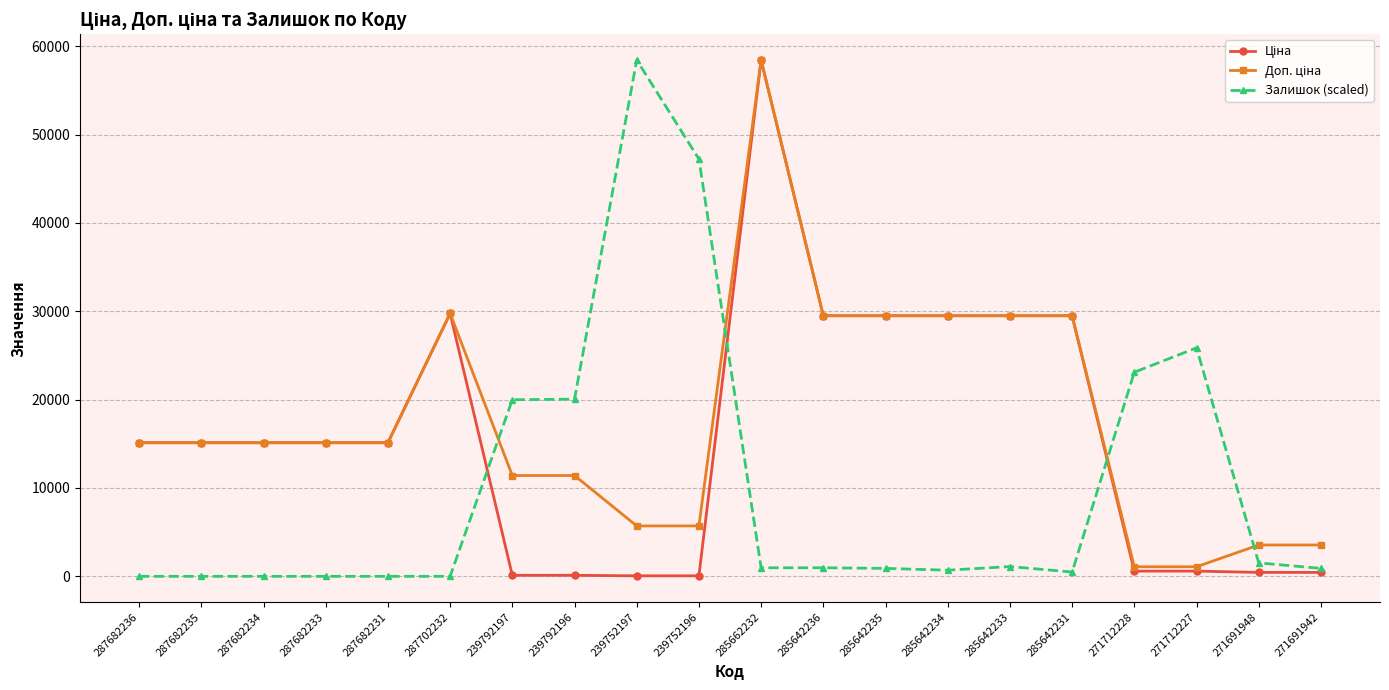

Between 287702232 and 239752196, which series saw the biggest shift?

Залишок (scaled)